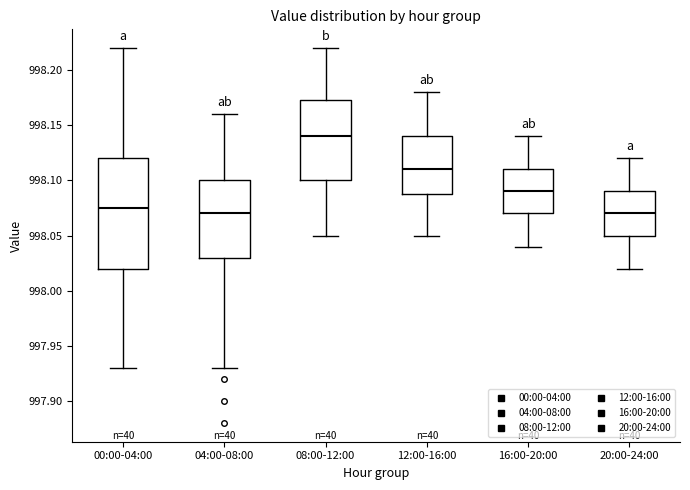

Which box has the highest median line?

08:00-12:00